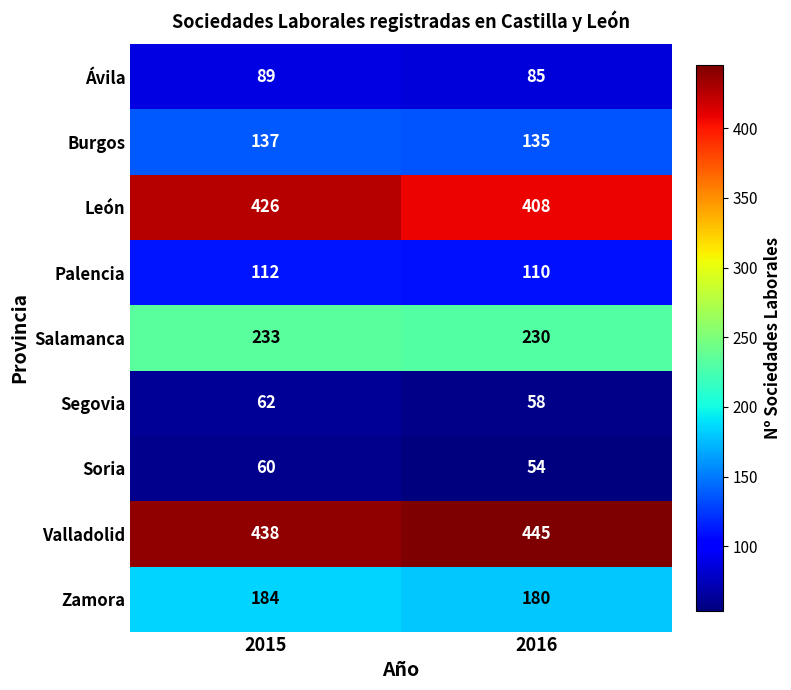

At which category is the sum across all series the highest?

2015